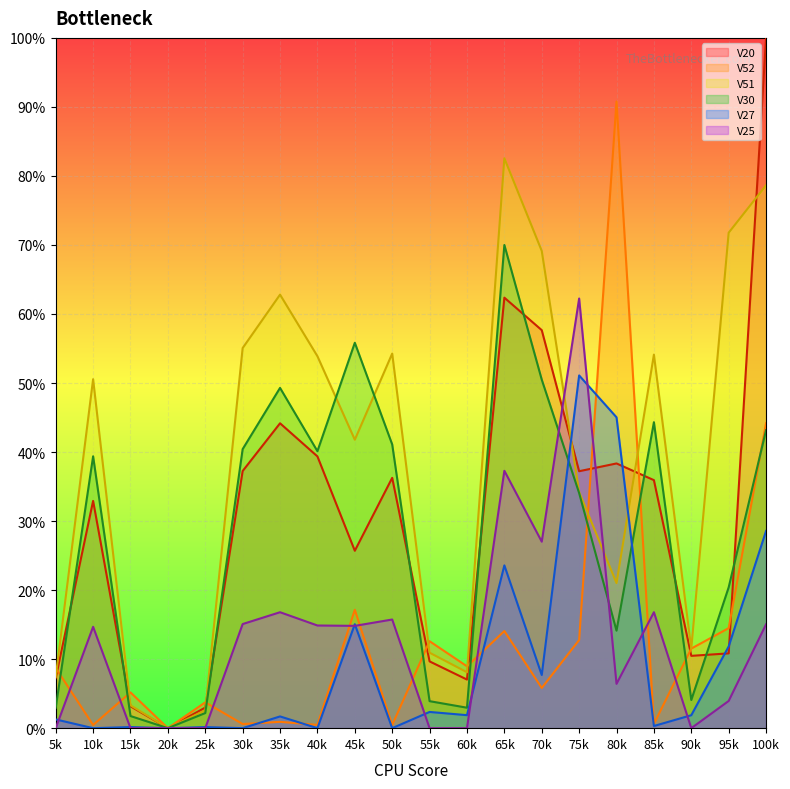

At which category is the sum across all series the highest?

100k